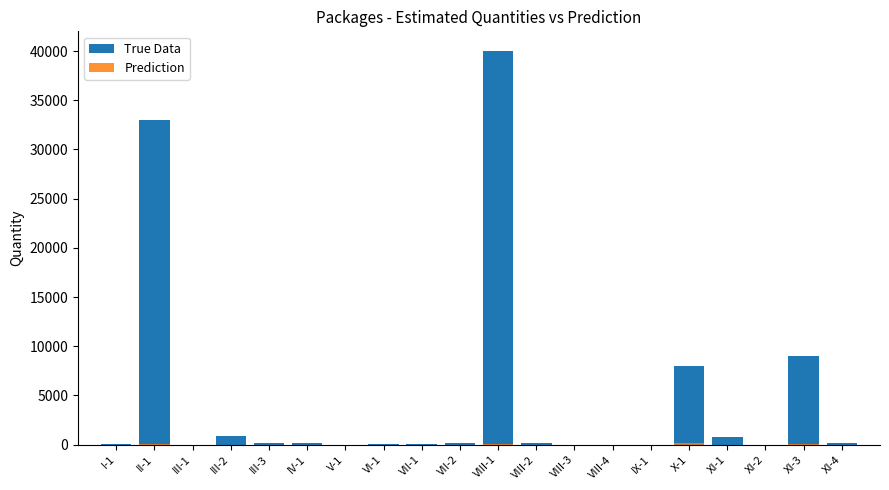

What is the label of the 11th bar from the right?

VII-2